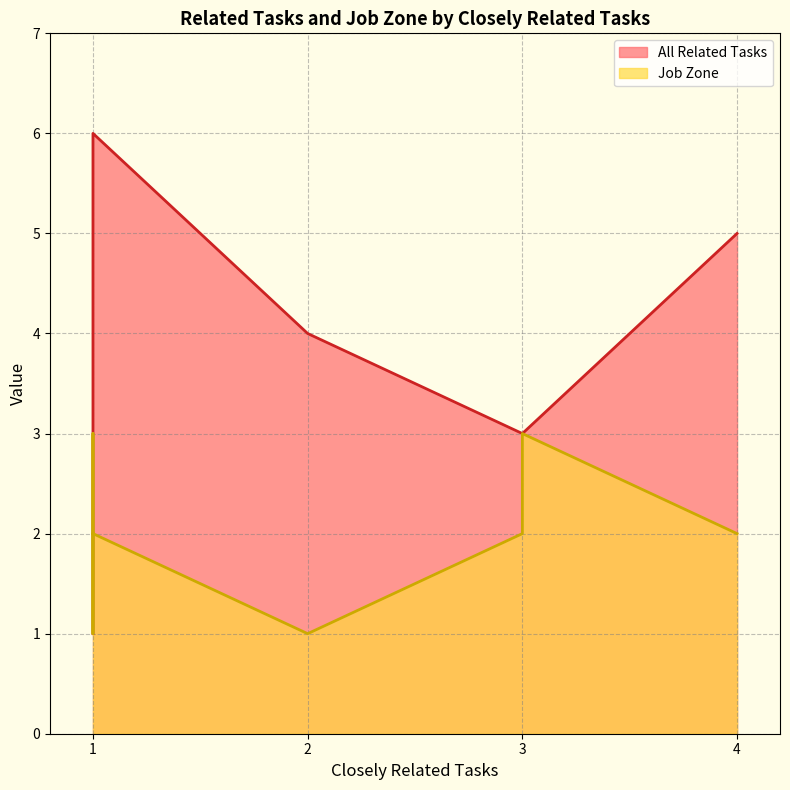

What is the highest value of the Job Zone series?

3